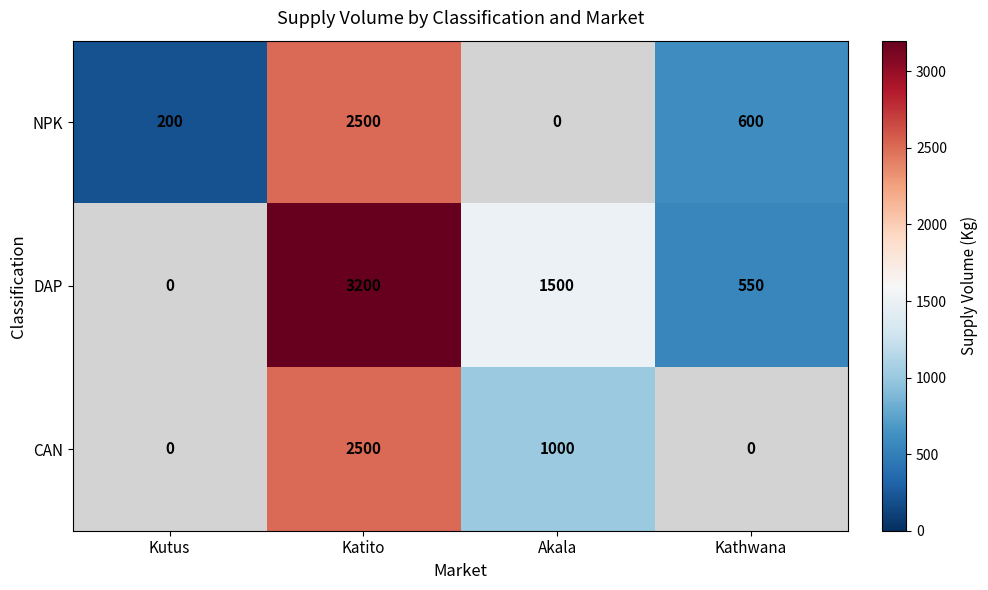

What is the minimum value shown in the chart?

200.0